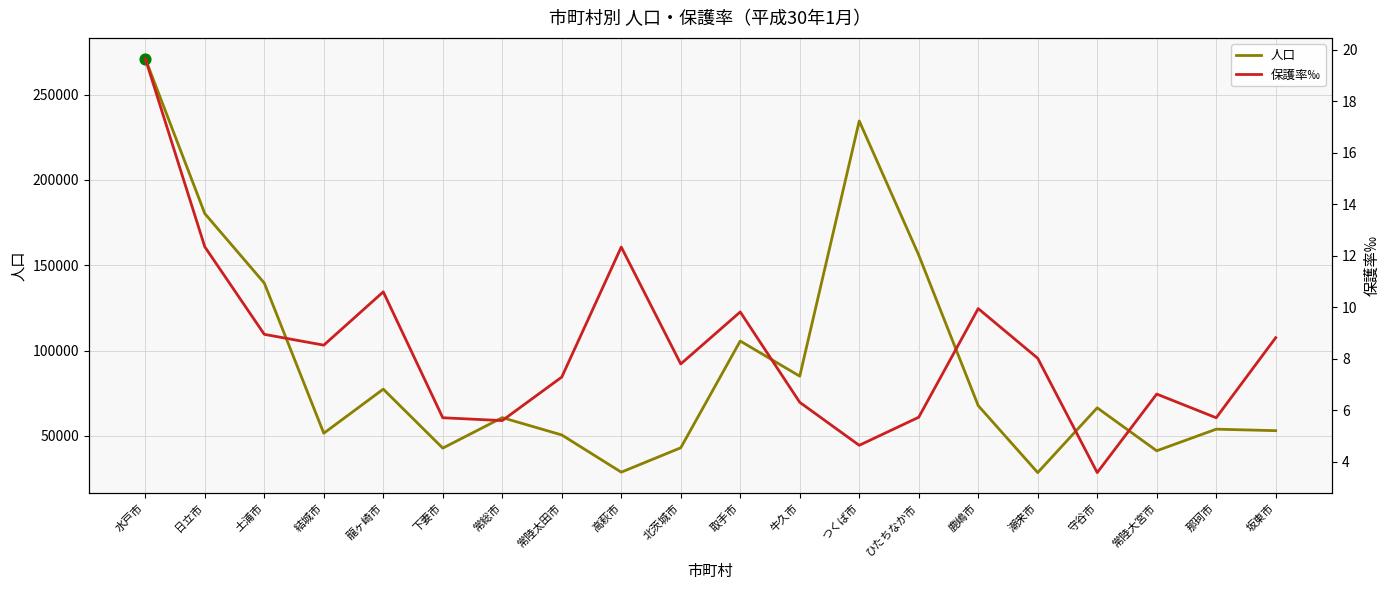

At how many categories does at least one series exceed 180647?

2